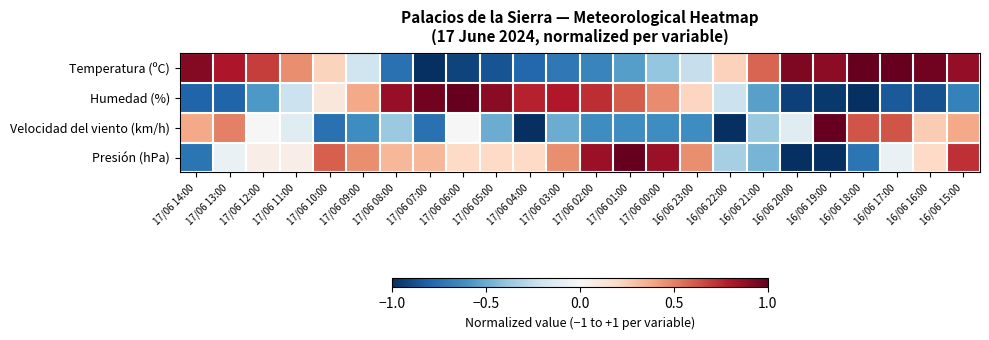

Reading left to right, transcribe all the data shown in this chart.

Temperatura (ºC): 17/06 14:00=0.9	17/06 13:00=0.8	17/06 12:00=0.7	17/06 11:00=0.5	17/06 10:00=0.2	17/06 09:00=-0.2	17/06 08:00=-0.7	17/06 07:00=-1.0	17/06 06:00=-0.9	17/06 05:00=-0.9	17/06 04:00=-0.8	17/06 03:00=-0.7	17/06 02:00=-0.7	17/06 01:00=-0.6	17/06 00:00=-0.4	16/06 23:00=-0.2	16/06 22:00=0.2	16/06 21:00=0.6	16/06 20:00=0.9	16/06 19:00=0.9	16/06 18:00=1.0	16/06 17:00=1.0	16/06 16:00=1.0	16/06 15:00=0.9
Humedad (%): 17/06 14:00=-0.8	17/06 13:00=-0.8	17/06 12:00=-0.6	17/06 11:00=-0.2	17/06 10:00=0.1	17/06 09:00=0.4	17/06 08:00=0.9	17/06 07:00=1.0	17/06 06:00=1.0	17/06 05:00=0.9	17/06 04:00=0.8	17/06 03:00=0.8	17/06 02:00=0.7	17/06 01:00=0.6	17/06 00:00=0.5	16/06 23:00=0.2	16/06 22:00=-0.2	16/06 21:00=-0.5	16/06 20:00=-0.9	16/06 19:00=-1.0	16/06 18:00=-1.0	16/06 17:00=-0.8	16/06 16:00=-0.9	16/06 15:00=-0.7
Velocidad del viento (km/h): 17/06 14:00=0.4	17/06 13:00=0.5	17/06 12:00=0.0	17/06 11:00=-0.1	17/06 10:00=-0.8	17/06 09:00=-0.6	17/06 08:00=-0.4	17/06 07:00=-0.8	17/06 06:00=0.0	17/06 05:00=-0.5	17/06 04:00=-1.0	17/06 03:00=-0.5	17/06 02:00=-0.6	17/06 01:00=-0.6	17/06 00:00=-0.6	16/06 23:00=-0.6	16/06 22:00=-1.0	16/06 21:00=-0.4	16/06 20:00=-0.1	16/06 19:00=1.0	16/06 18:00=0.6	16/06 17:00=0.6	16/06 16:00=0.2	16/06 15:00=0.4
Presión (hPa): 17/06 14:00=-0.7	17/06 13:00=-0.1	17/06 12:00=0.1	17/06 11:00=0.1	17/06 10:00=0.6	17/06 09:00=0.5	17/06 08:00=0.3	17/06 07:00=0.3	17/06 06:00=0.2	17/06 05:00=0.2	17/06 04:00=0.2	17/06 03:00=0.5	17/06 02:00=0.9	17/06 01:00=1.0	17/06 00:00=0.9	16/06 23:00=0.5	16/06 22:00=-0.3	16/06 21:00=-0.5	16/06 20:00=-1.0	16/06 19:00=-1.0	16/06 18:00=-0.7	16/06 17:00=-0.1	16/06 16:00=0.2	16/06 15:00=0.7